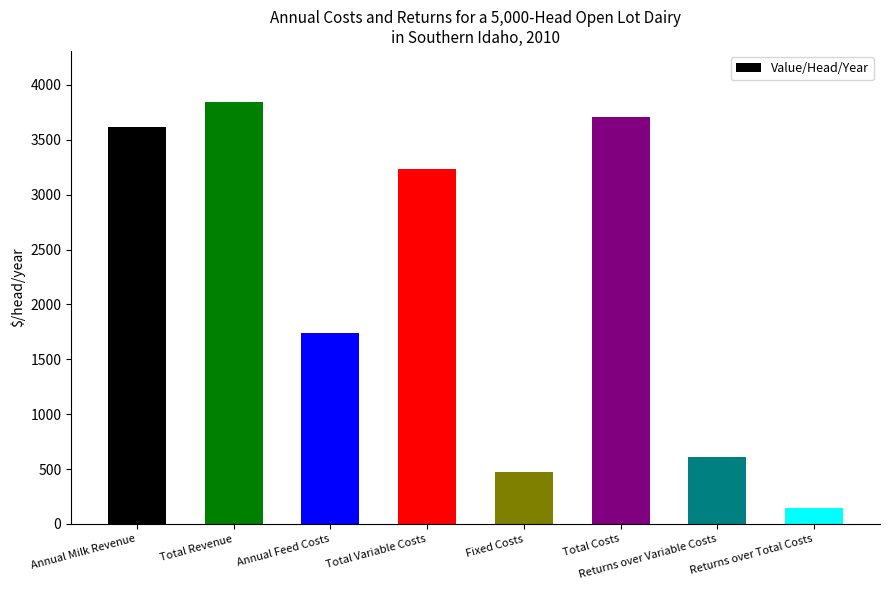

Rank the categories by value from highest to lowest.

Total Revenue, Total Costs, Annual Milk Revenue, Total Variable Costs, Annual Feed Costs, Returns over Variable Costs, Fixed Costs, Returns over Total Costs